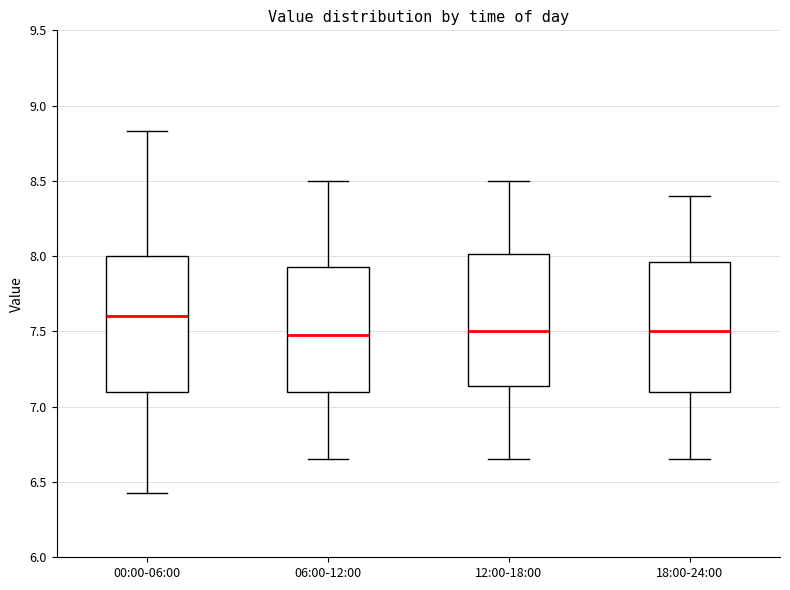

Reading left to right, read every box against the y-axis: the position of its median line, the range the box covers, and the ends of its whiskers. The values are not printed on the chart, so give them approximately, as read against the axis.

00:00-06:00: median 7.60, box 7.10 to 8.00, whiskers 6.45 to 8.85
06:00-12:00: median 7.50, box 7.10 to 7.95, whiskers 6.65 to 8.50
12:00-18:00: median 7.50, box 7.15 to 8.00, whiskers 6.65 to 8.50
18:00-24:00: median 7.50, box 7.10 to 7.95, whiskers 6.65 to 8.40